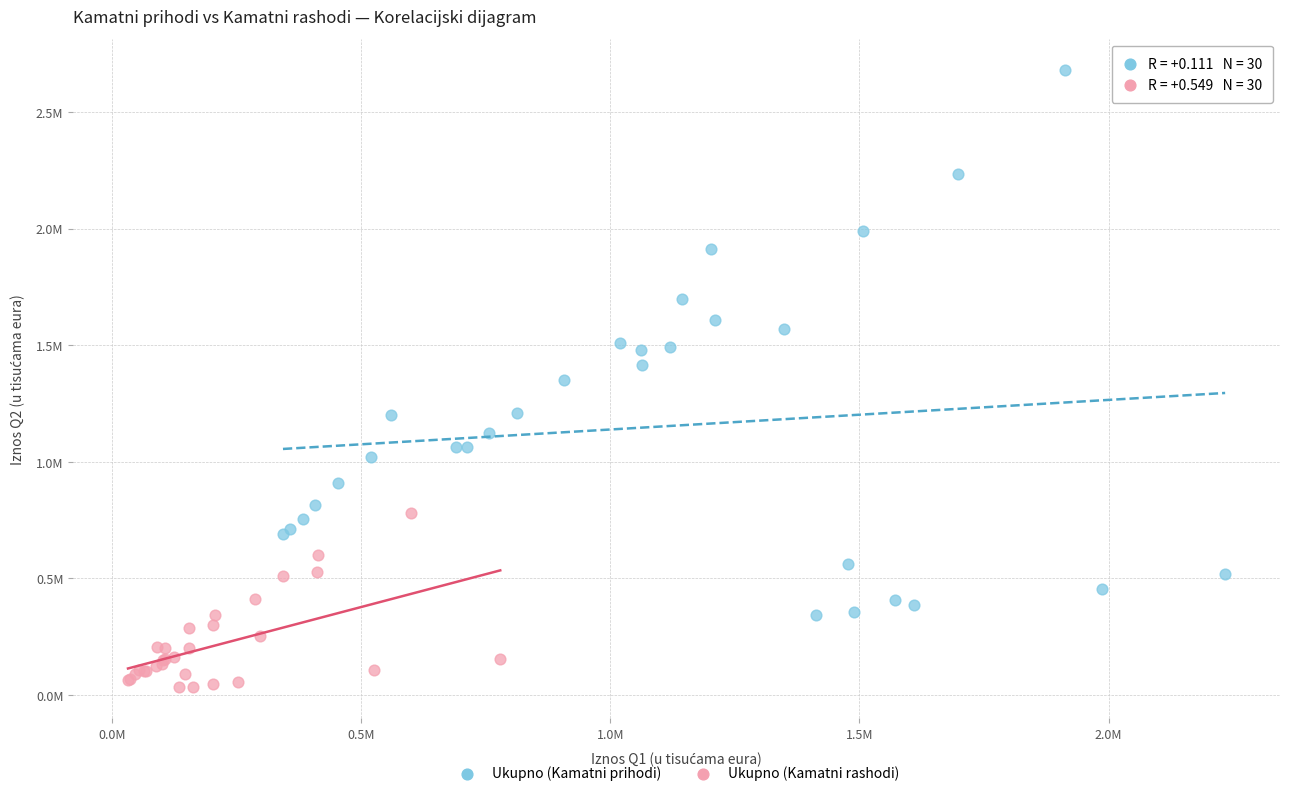

What are all the series names shown in the legend?

Ukupno (Kamatni prihodi), Ukupno (Kamatni rashodi)